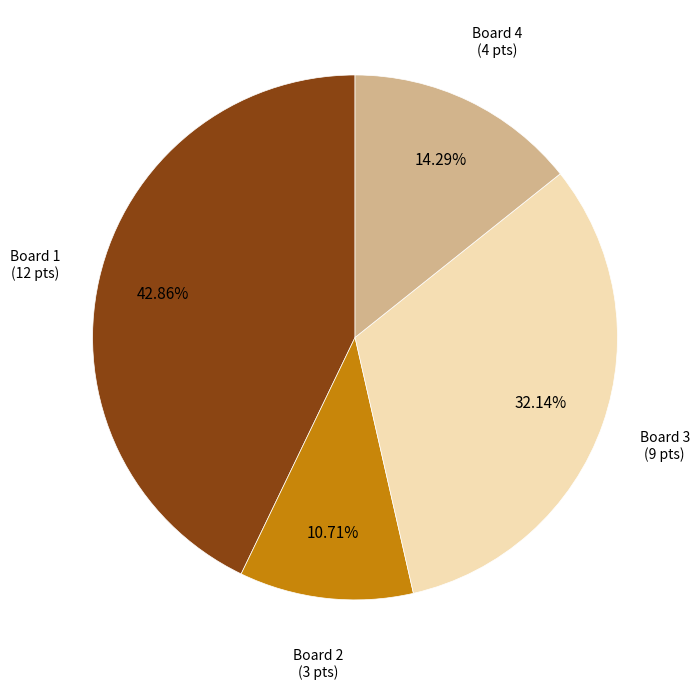

Is there any slice that represents more than half of the pie?

No